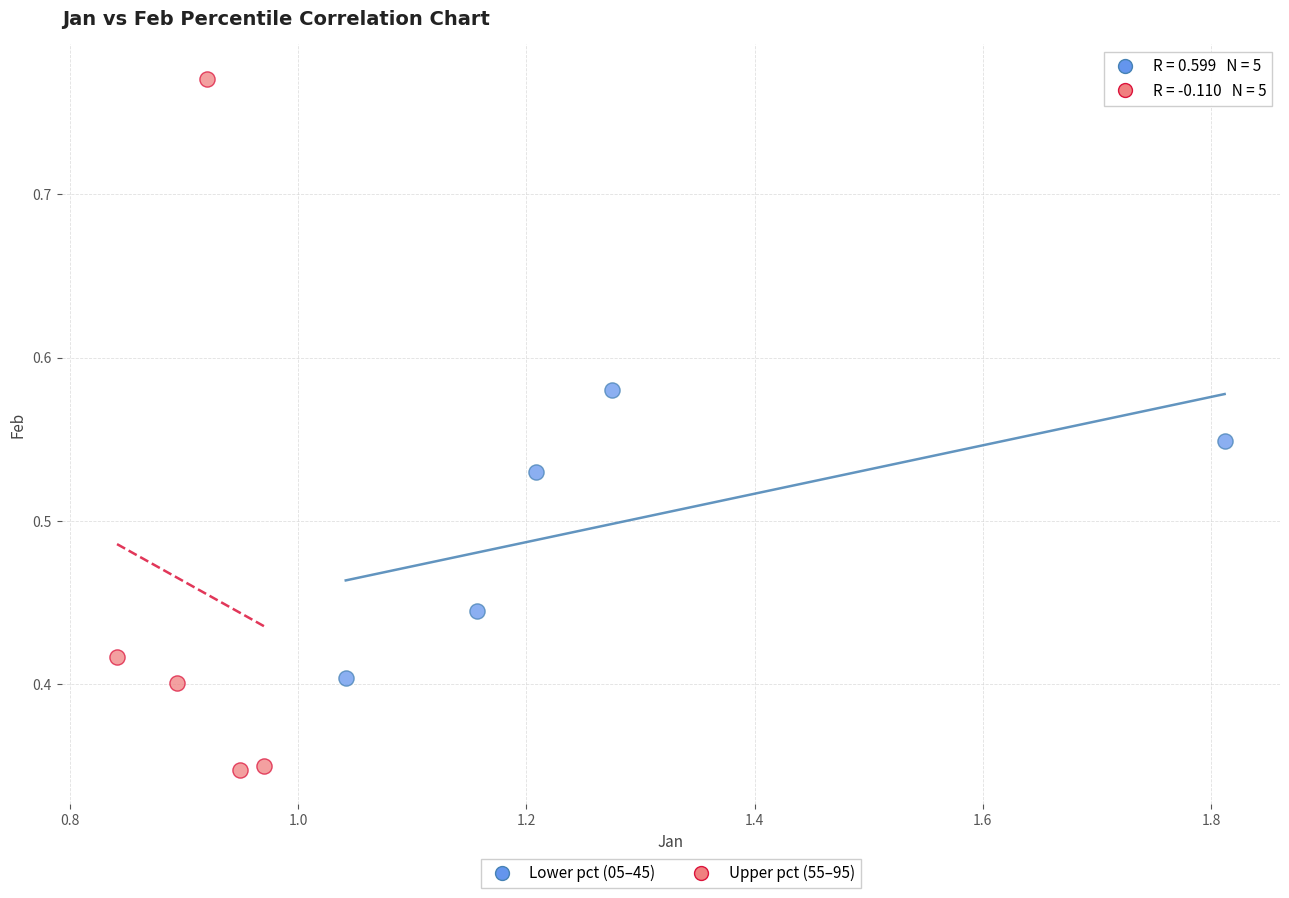

Which series reaches the minimum Y coordinate?

Upper pct (55–95)